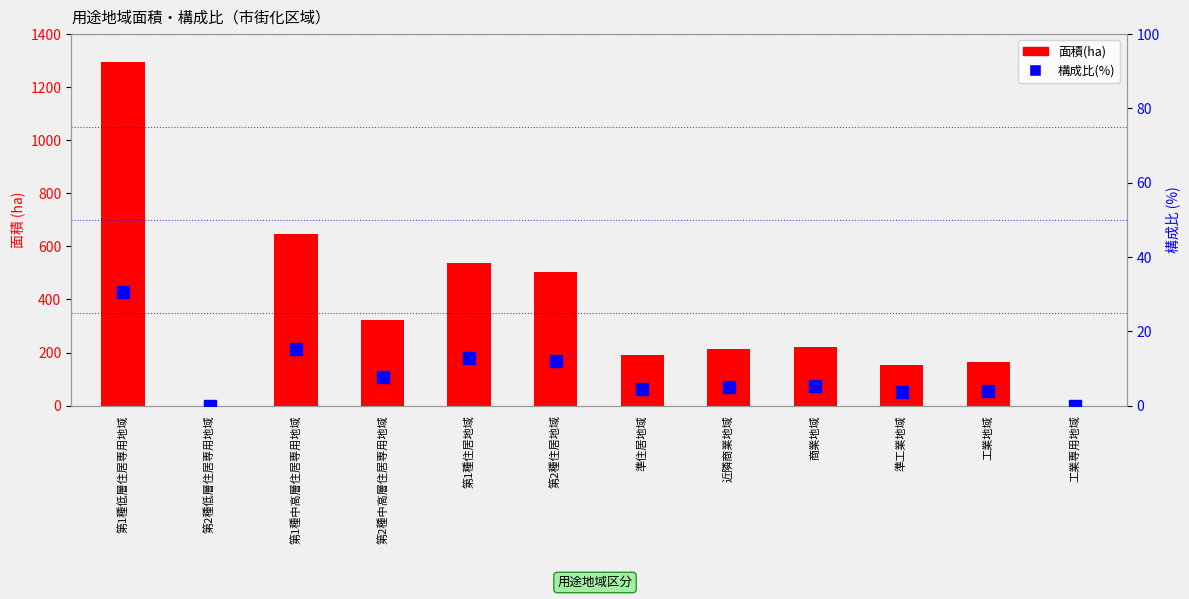

What is the difference between the second highest and second lowest values in the 構成比(%) series?

15.2